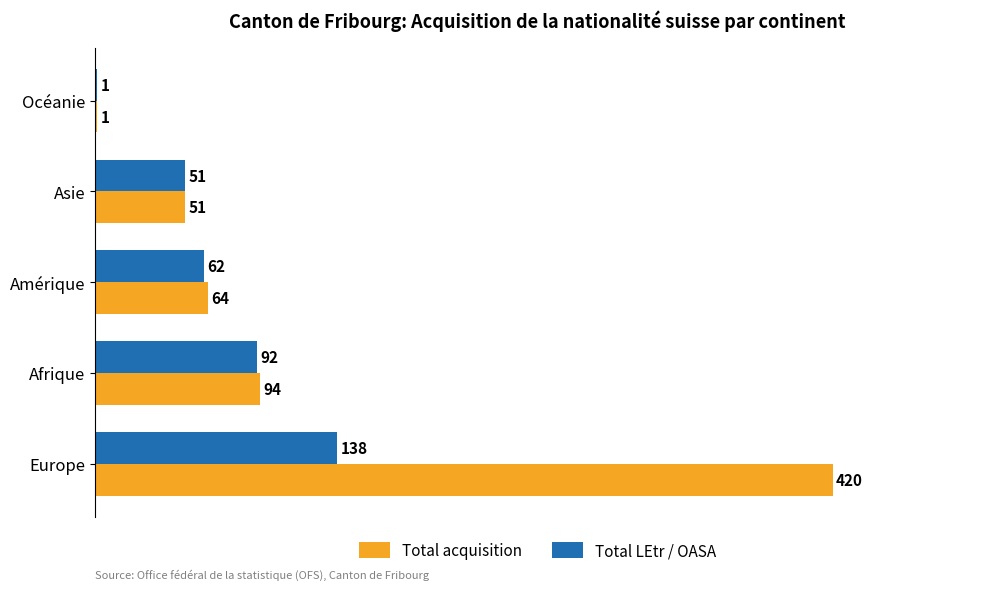

Which series changed the most between Europe and Amérique?

Total acquisition